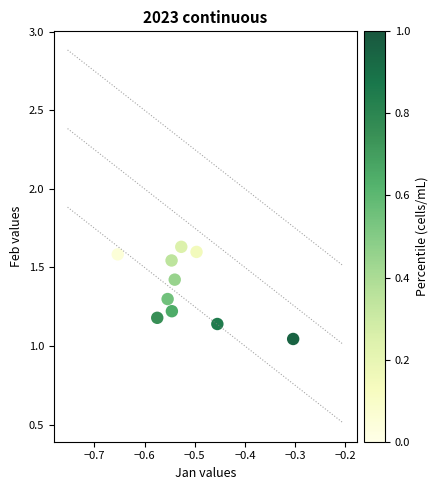

What is the average Y value?

1.4